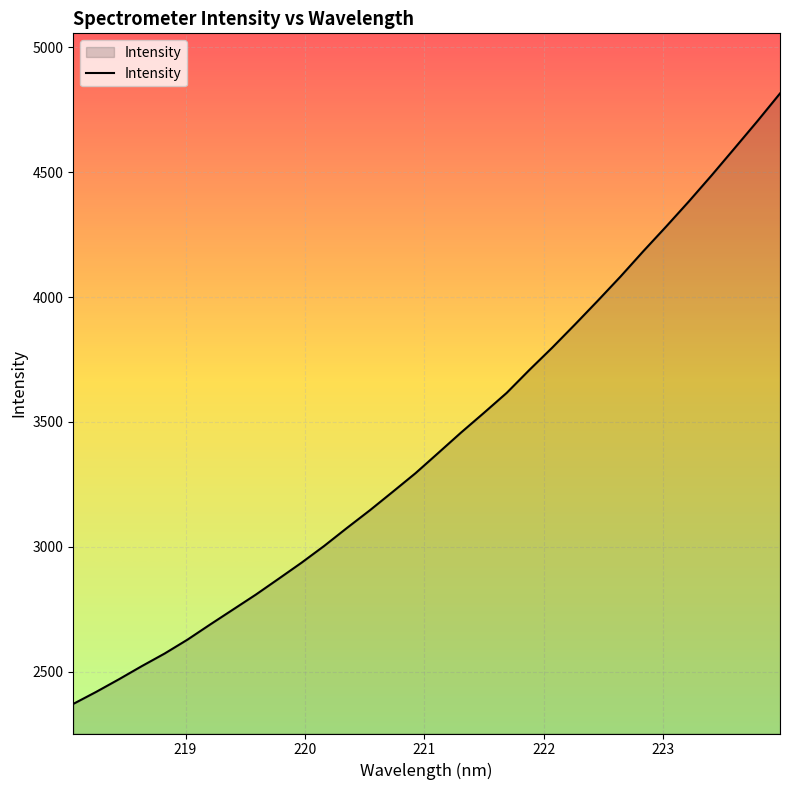

What is the maximum value shown in the chart?

4815.3